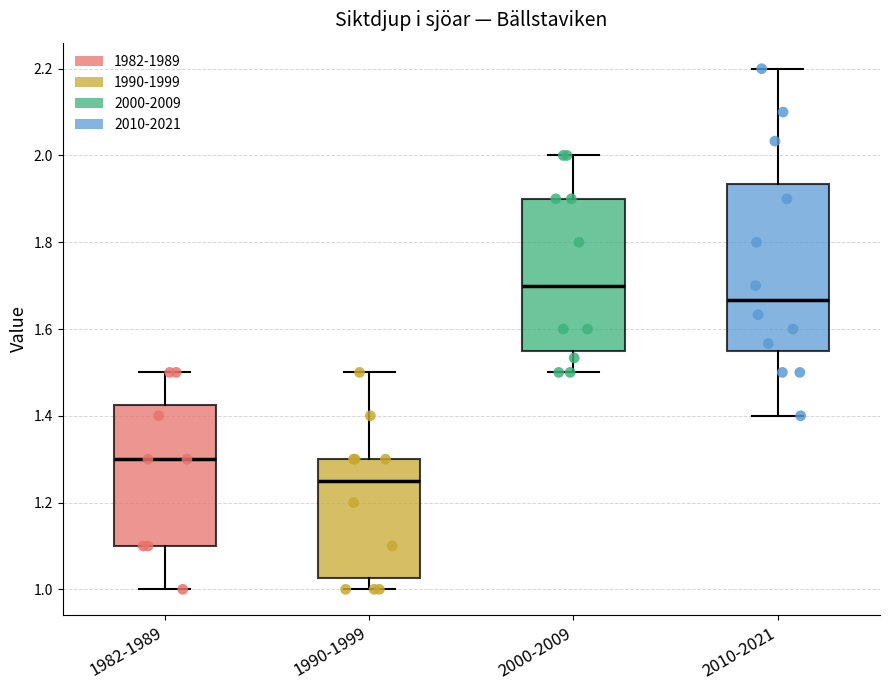

Reading left to right, transcribe this box plot: for each box, give where its median line is, the range the box spans, and where its two whiskers end, as read against the y-axis. The values are not printed on the chart, so give them approximately, as read against the axis.

1982-1989: median 1.30, box 1.10 to 1.42, whiskers 1.00 to 1.50
1990-1999: median 1.26, box 1.02 to 1.30, whiskers 1.00 to 1.50
2000-2009: median 1.70, box 1.54 to 1.90, whiskers 1.50 to 2.00
2010-2021: median 1.66, box 1.56 to 1.94, whiskers 1.40 to 2.20